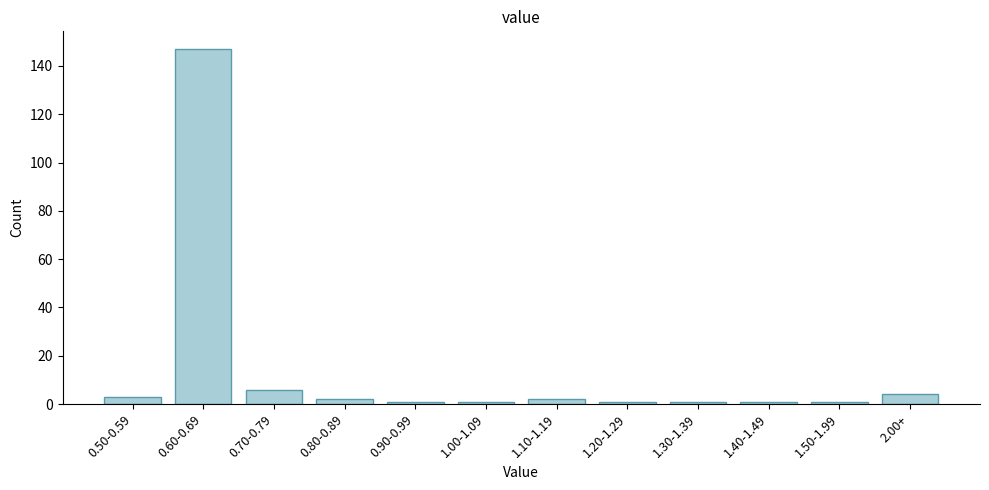

Reading left to right, transcribe all the data shown in this chart.

0.50-0.59=3	0.60-0.69=147	0.70-0.79=6	0.80-0.89=2	0.90-0.99=1	1.00-1.09=1	1.10-1.19=2	1.20-1.29=1	1.30-1.39=1	1.40-1.49=1	1.50-1.99=1	2.00+=4